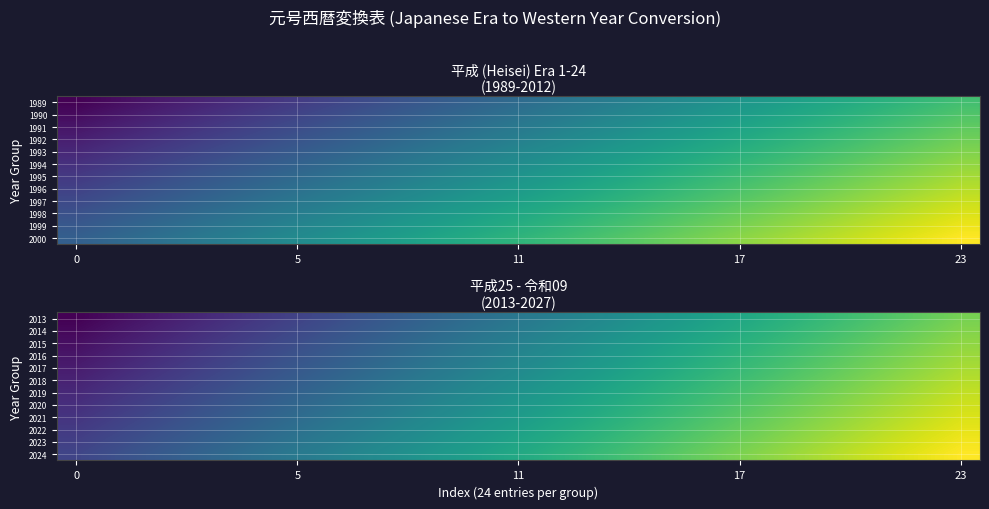

At which category does the chart reach its peak across all series?

23